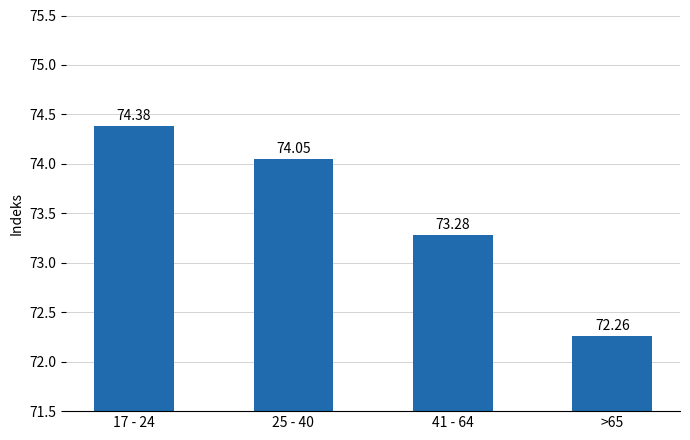

What is the approximate value at >65?

72.3